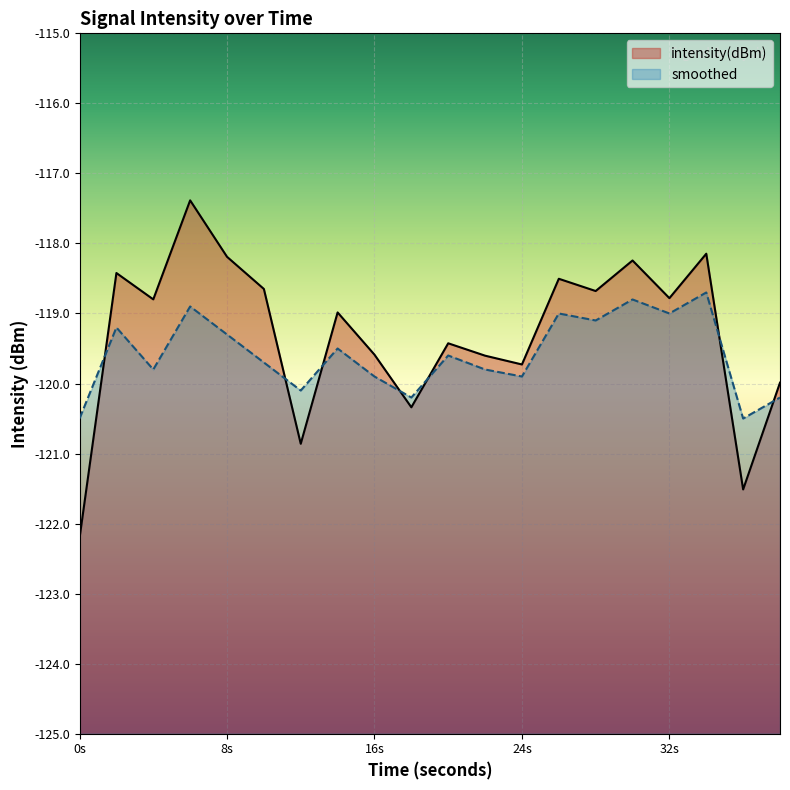

At how many categories does at least one series exceed -120?

16